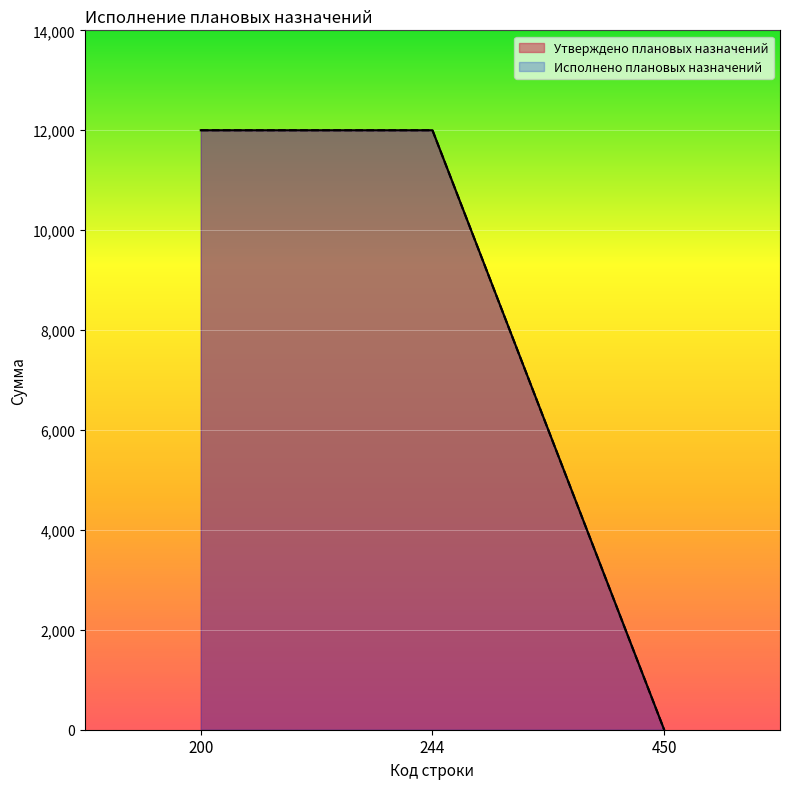

The Утверждено плановых назначений series shows -6915 at 450. True or false?

False